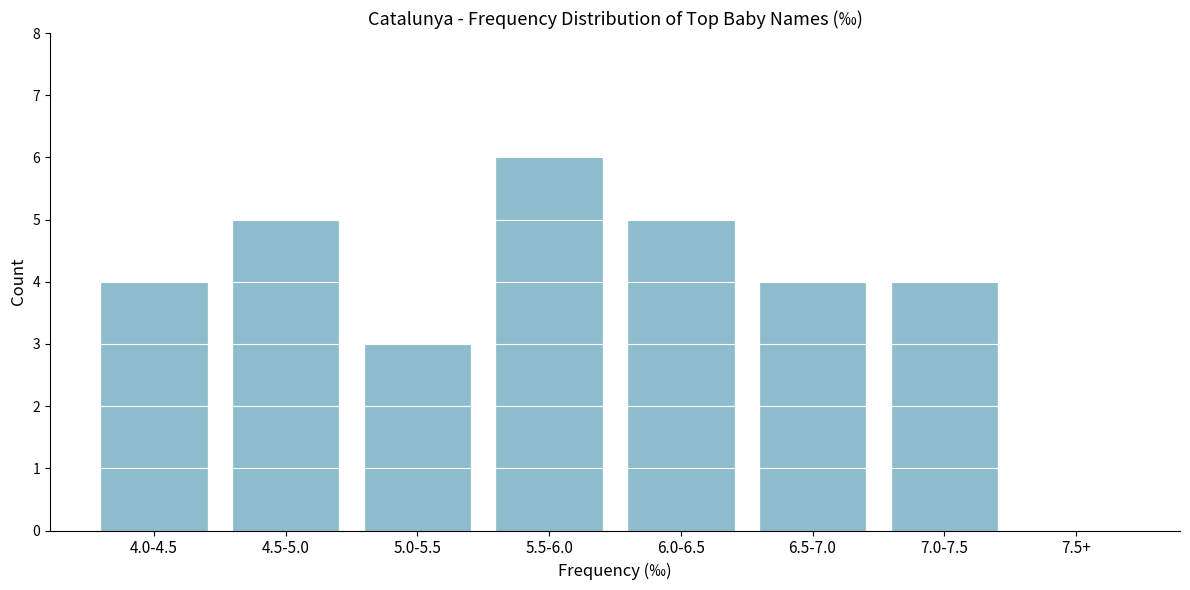

Reading left to right, transcribe all the data shown in this chart.

4.0-4.5=4	4.5-5.0=5	5.0-5.5=3	5.5-6.0=6	6.0-6.5=5	6.5-7.0=4	7.0-7.5=4	7.5+=0